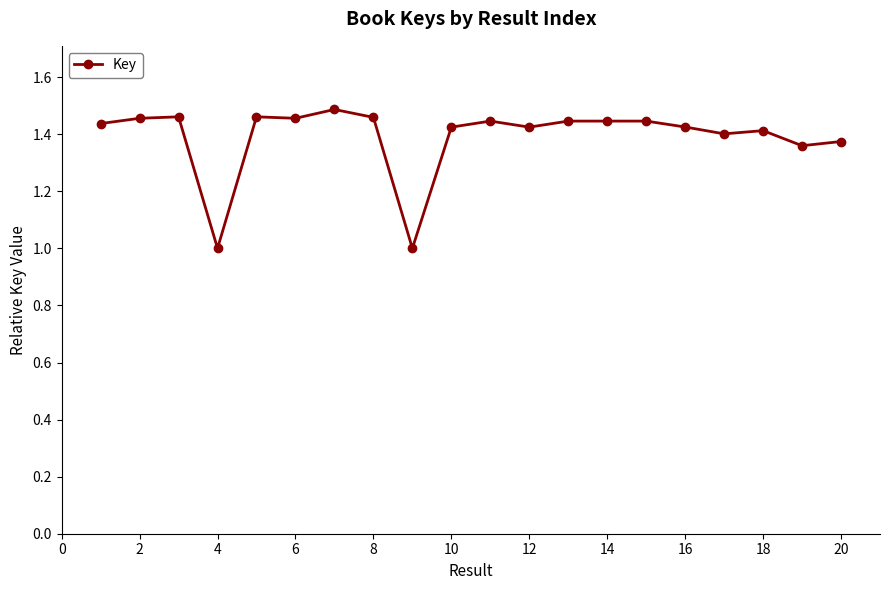

What is the minimum value shown in the chart?

1.0